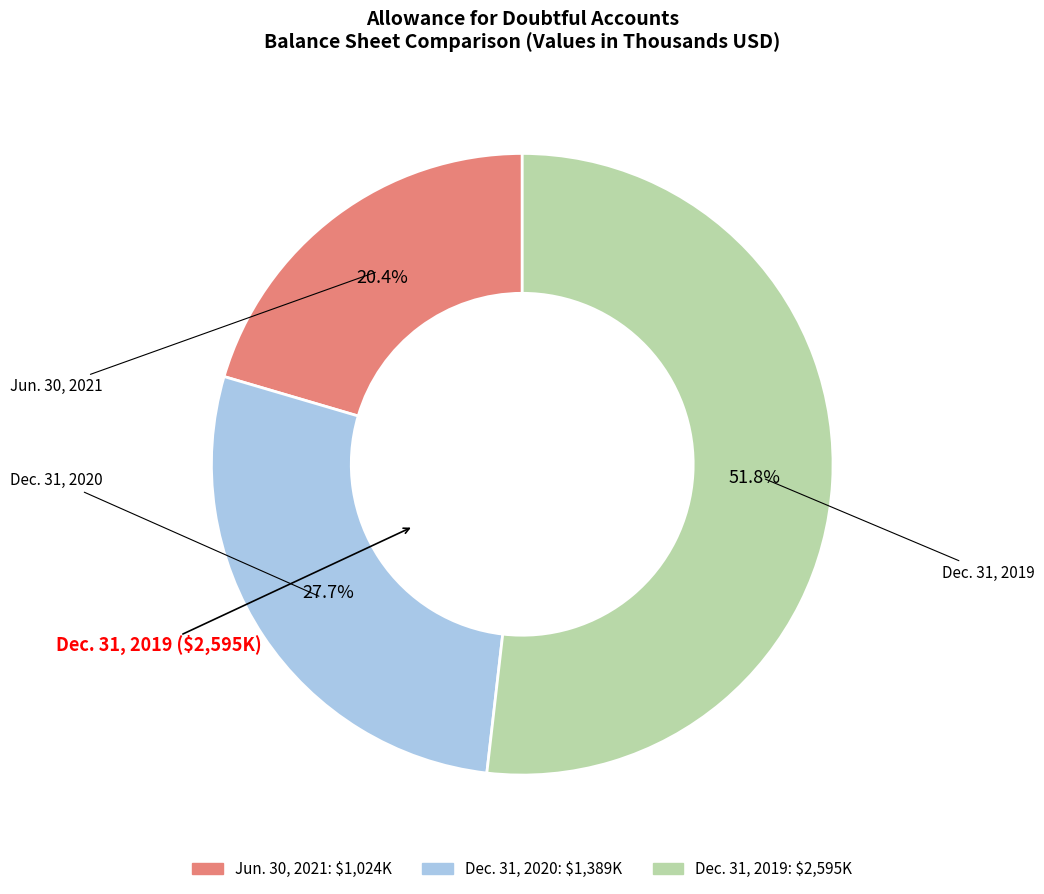

What percentage is NOT represented by Jun. 30, 2021?

79.6%